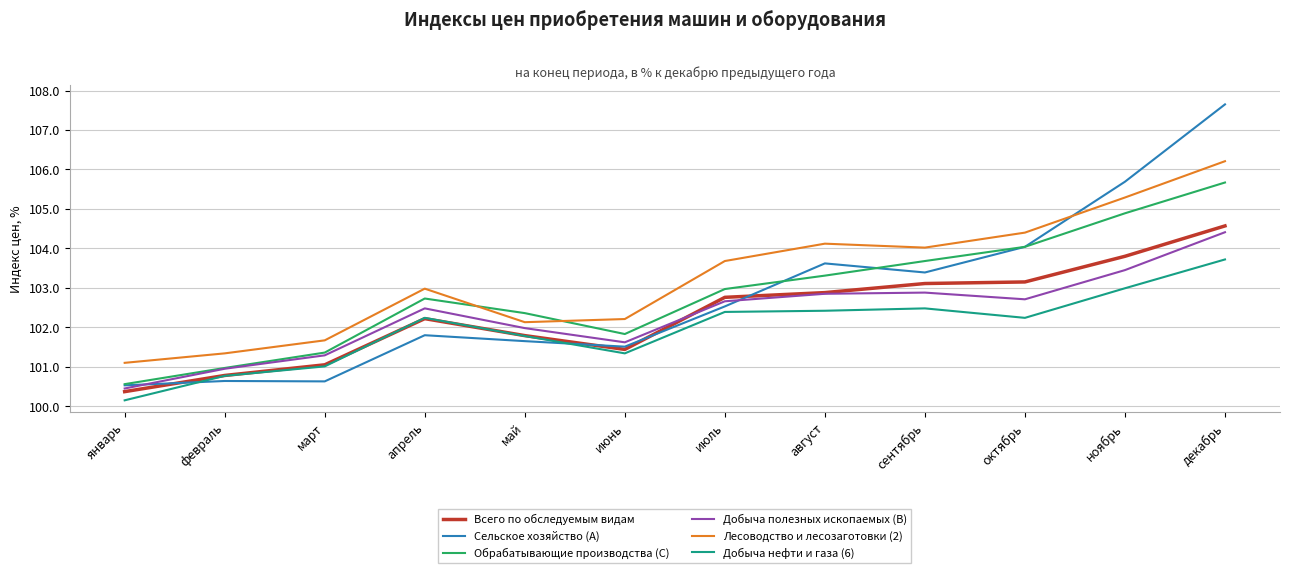

Which category has the highest value in the Добыча нефти и газа (6) series?

декабрь